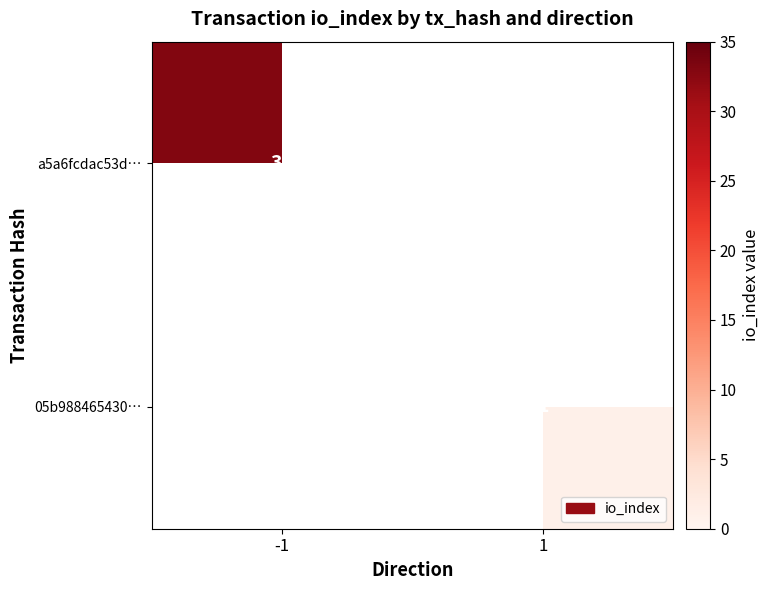

The value of a5a6fcdac53d… at -1 is 7. True or false?

False